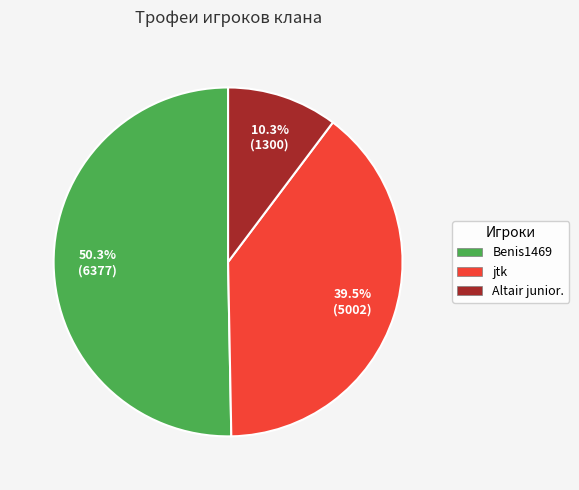

Approximately how many times larger is the value at Altair junior. compared to jtk?

0.3